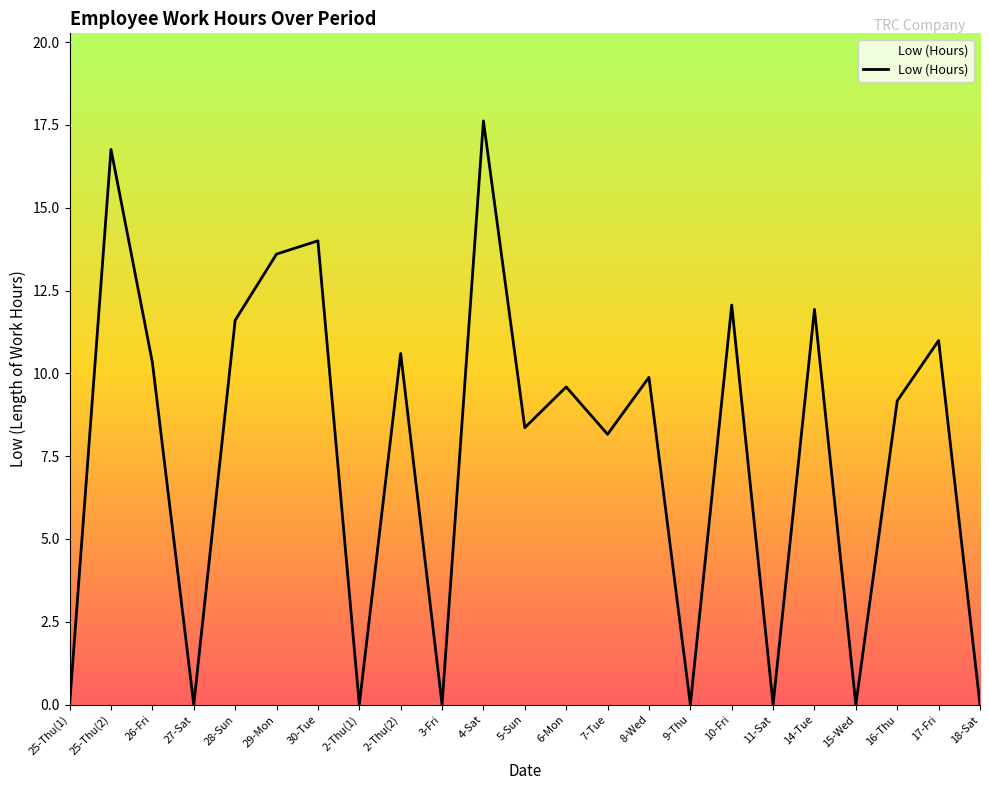

Where does the data first go above 9?

25-Thu(2)